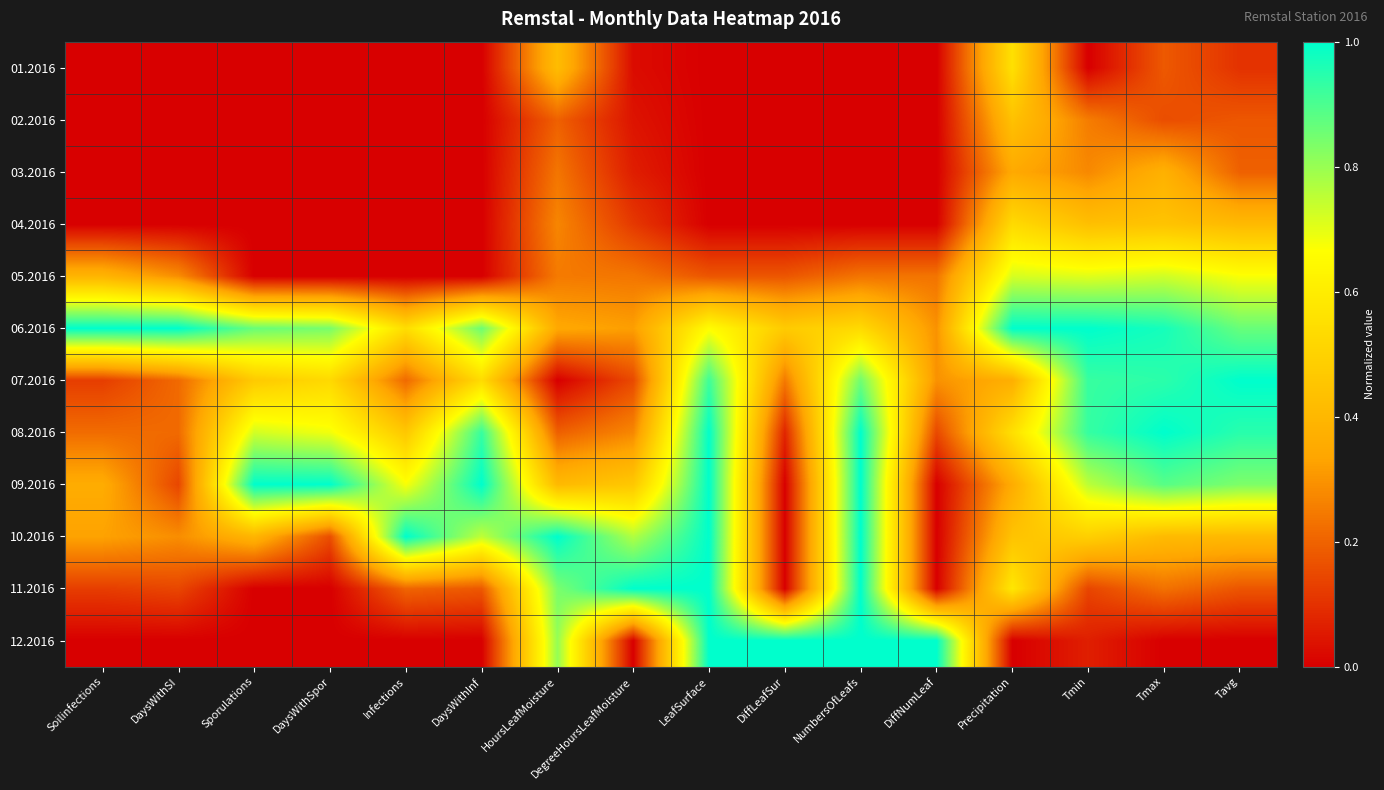

Reading left to right, extract all data points from this chart.

01.2016: Soilinfections=0.0	DaysWithSI=0.0	Sporulations=0.0	DaysWithSpor=0.0	Infections=0.0	DaysWithInf=0.0	HoursLeafMoisture=0.4	DegreeHoursLeafMoisture=0.0	LeafSurface=0.0	DiffLeafSur=0.0	NumbersOfLeafs=0.0	DiffNumLeaf=0.0	Precipitation=0.6	Tmin=0.0	Tmax=0.2	Tavg=0.1
02.2016: Soilinfections=0.0	DaysWithSI=0.0	Sporulations=0.0	DaysWithSpor=0.0	Infections=0.0	DaysWithInf=0.0	HoursLeafMoisture=0.2	DegreeHoursLeafMoisture=0.0	LeafSurface=0.0	DiffLeafSur=0.0	NumbersOfLeafs=0.0	DiffNumLeaf=0.0	Precipitation=0.4	Tmin=0.3	Tmax=0.2	Tavg=0.2
03.2016: Soilinfections=0.0	DaysWithSI=0.0	Sporulations=0.0	DaysWithSpor=0.0	Infections=0.0	DaysWithInf=0.0	HoursLeafMoisture=0.2	DegreeHoursLeafMoisture=0.1	LeafSurface=0.0	DiffLeafSur=0.0	NumbersOfLeafs=0.0	DiffNumLeaf=0.0	Precipitation=0.4	Tmin=0.3	Tmax=0.4	Tavg=0.2
04.2016: Soilinfections=0.0	DaysWithSI=0.0	Sporulations=0.0	DaysWithSpor=0.0	Infections=0.0	DaysWithInf=0.0	HoursLeafMoisture=0.3	DegreeHoursLeafMoisture=0.1	LeafSurface=0.0	DiffLeafSur=0.0	NumbersOfLeafs=0.0	DiffNumLeaf=0.0	Precipitation=0.5	Tmin=0.4	Tmax=0.4	Tavg=0.4
05.2016: Soilinfections=0.4	DaysWithSI=0.3	Sporulations=0.0	DaysWithSpor=0.0	Infections=0.0	DaysWithInf=0.0	HoursLeafMoisture=0.2	DegreeHoursLeafMoisture=0.2	LeafSurface=0.2	DiffLeafSur=0.2	NumbersOfLeafs=0.2	DiffNumLeaf=0.2	Precipitation=0.7	Tmin=0.7	Tmax=0.7	Tavg=0.7
06.2016: Soilinfections=1.0	DaysWithSI=1.0	Sporulations=0.9	DaysWithSpor=0.8	Infections=0.5	DaysWithInf=0.9	HoursLeafMoisture=0.3	DegreeHoursLeafMoisture=0.3	LeafSurface=0.7	DiffLeafSur=0.5	NumbersOfLeafs=0.5	DiffNumLeaf=0.3	Precipitation=1.0	Tmin=1.0	Tmax=1.0	Tavg=0.9
07.2016: Soilinfections=0.1	DaysWithSI=0.2	Sporulations=0.5	DaysWithSpor=0.5	Infections=0.2	DaysWithInf=0.5	HoursLeafMoisture=0.0	DegreeHoursLeafMoisture=0.1	LeafSurface=0.9	DiffLeafSur=0.2	NumbersOfLeafs=0.9	DiffNumLeaf=0.3	Precipitation=0.4	Tmin=0.9	Tmax=0.9	Tavg=1.0
08.2016: Soilinfections=0.2	DaysWithSI=0.2	Sporulations=0.7	DaysWithSpor=0.7	Infections=0.5	DaysWithInf=0.9	HoursLeafMoisture=0.2	DegreeHoursLeafMoisture=0.3	LeafSurface=1.0	DiffLeafSur=0.1	NumbersOfLeafs=1.0	DiffNumLeaf=0.1	Precipitation=0.5	Tmin=0.9	Tmax=1.0	Tavg=0.9
09.2016: Soilinfections=0.4	DaysWithSI=0.1	Sporulations=1.0	DaysWithSpor=1.0	Infections=0.7	DaysWithInf=1.0	HoursLeafMoisture=0.4	DegreeHoursLeafMoisture=0.5	LeafSurface=1.0	DiffLeafSur=0.0	NumbersOfLeafs=1.0	DiffNumLeaf=0.0	Precipitation=0.4	Tmin=0.8	Tmax=0.9	Tavg=0.8
10.2016: Soilinfections=0.3	DaysWithSI=0.3	Sporulations=0.4	DaysWithSpor=0.2	Infections=1.0	DaysWithInf=0.8	HoursLeafMoisture=1.0	DegreeHoursLeafMoisture=0.8	LeafSurface=1.0	DiffLeafSur=0.0	NumbersOfLeafs=1.0	DiffNumLeaf=0.0	Precipitation=0.4	Tmin=0.5	Tmax=0.4	Tavg=0.4
11.2016: Soilinfections=0.1	DaysWithSI=0.1	Sporulations=0.0	DaysWithSpor=0.0	Infections=0.2	DaysWithInf=0.2	HoursLeafMoisture=0.8	DegreeHoursLeafMoisture=1.0	LeafSurface=1.0	DiffLeafSur=0.0	NumbersOfLeafs=1.0	DiffNumLeaf=0.0	Precipitation=0.6	Tmin=0.1	Tmax=0.2	Tavg=0.2
12.2016: Soilinfections=0.0	DaysWithSI=0.0	Sporulations=0.0	DaysWithSpor=0.0	Infections=0.0	DaysWithInf=0.0	HoursLeafMoisture=0.8	DegreeHoursLeafMoisture=0.0	LeafSurface=1.0	DiffLeafSur=1.0	NumbersOfLeafs=1.0	DiffNumLeaf=1.0	Precipitation=0.0	Tmin=0.1	Tmax=0.0	Tavg=0.0